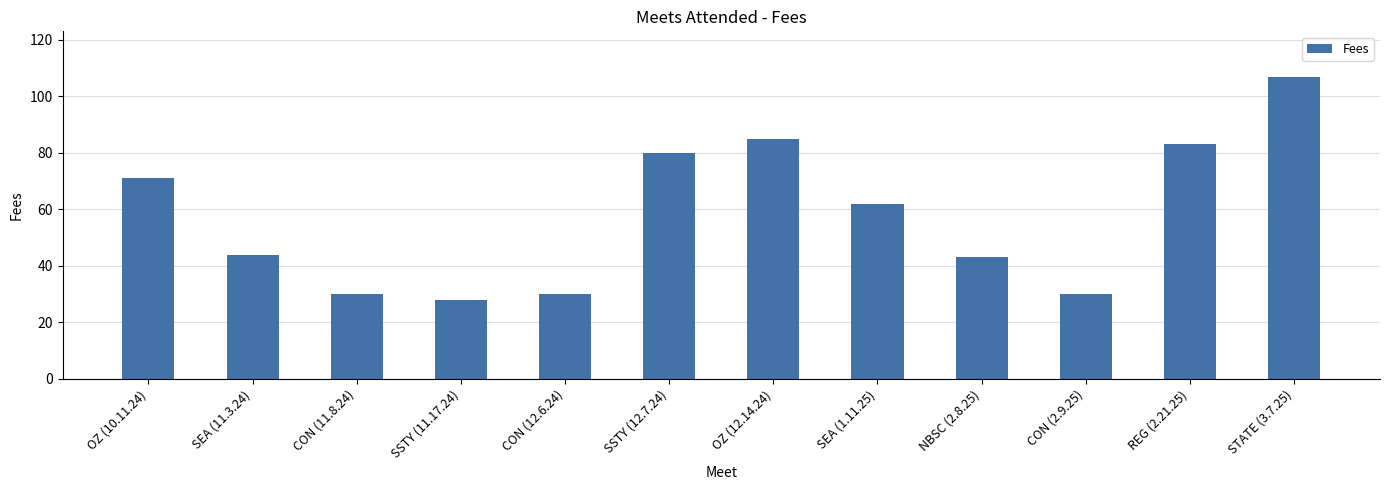

What is the value of the 10th bar from the left?

30